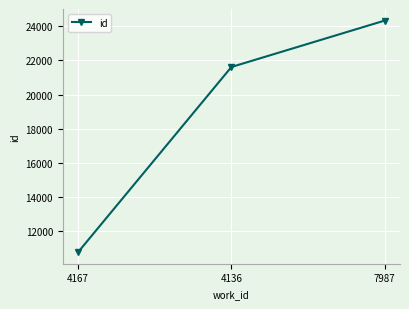

True or false: the data shows 24330 at 7987.

True